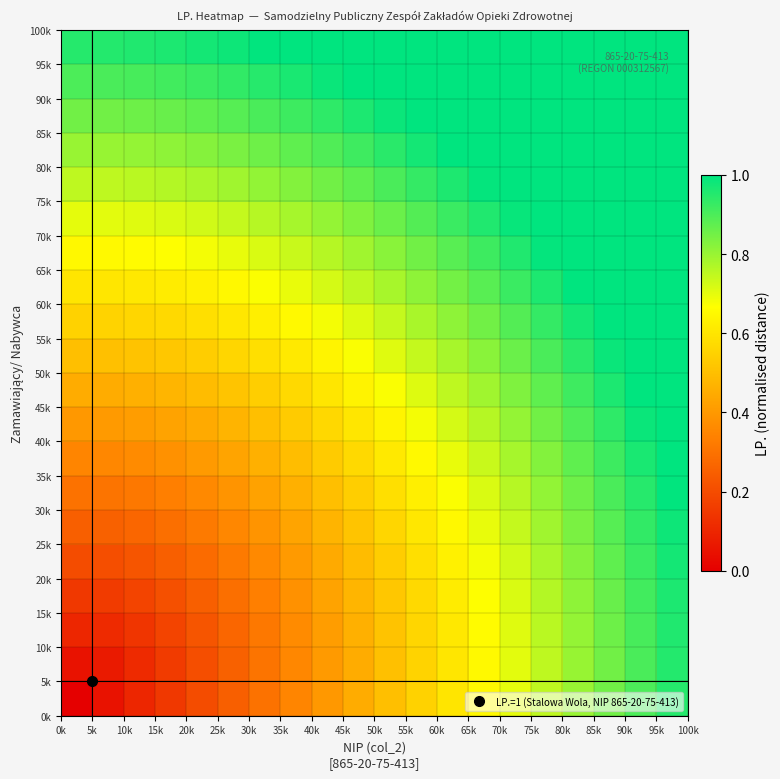

At how many categories does at least one series exceed 0?

20